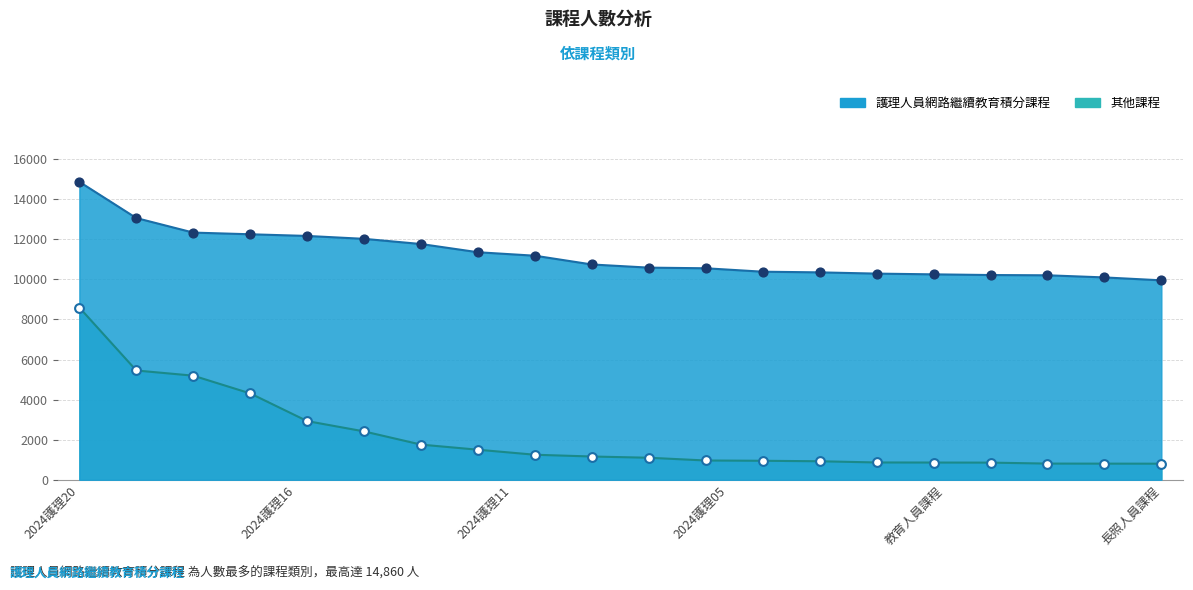

What is the change in value from 2024護理18 to 2024護理01?

-2315